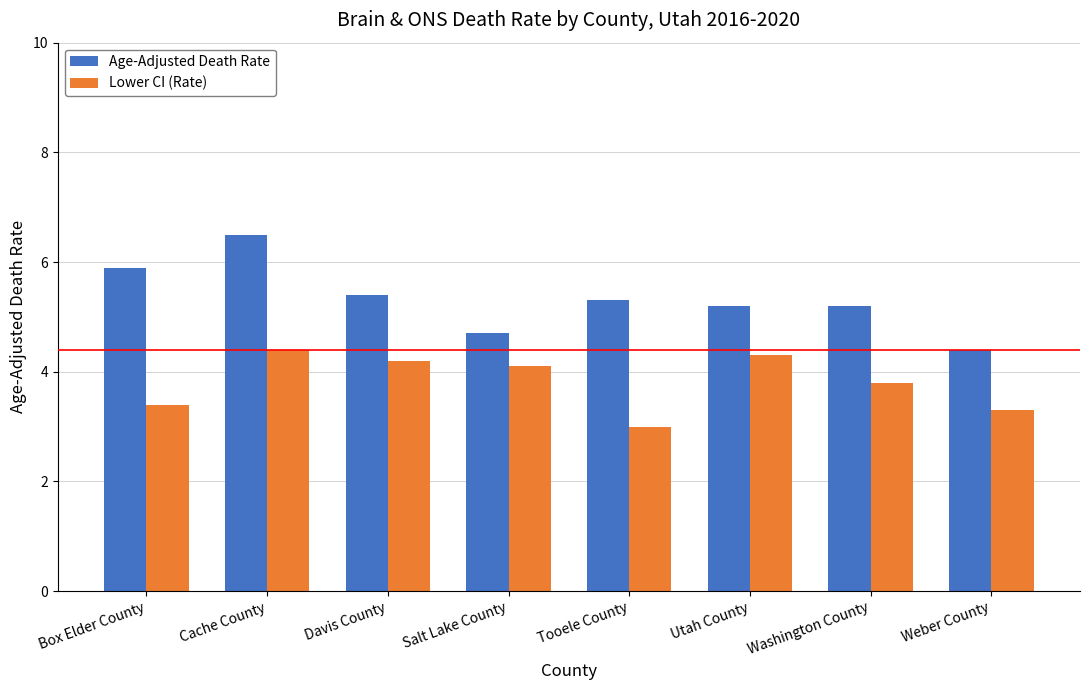

At which category does the chart reach its minimum across all series?

Tooele County